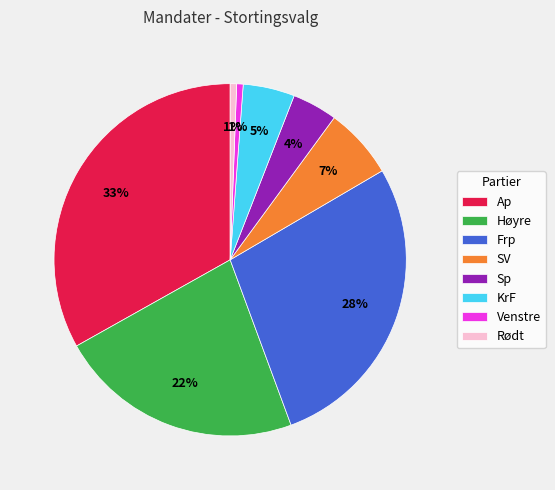

How many slices are in this pie chart?

8